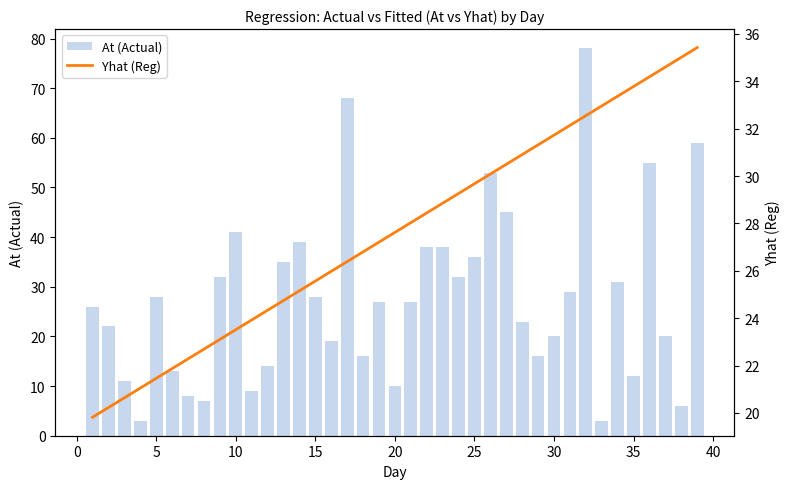

What is the difference between the second highest and minimum values in the Yhat (Reg) series?

15.2